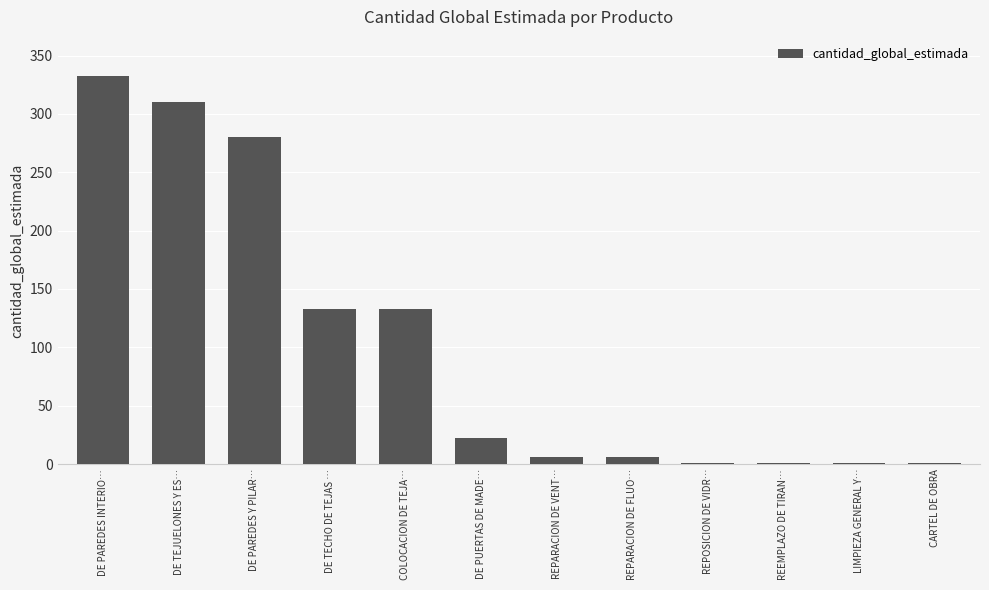

What is the sum of the values at DE PAREDES INTERIO… and DE TECHO DE TEJAS …?

465.5